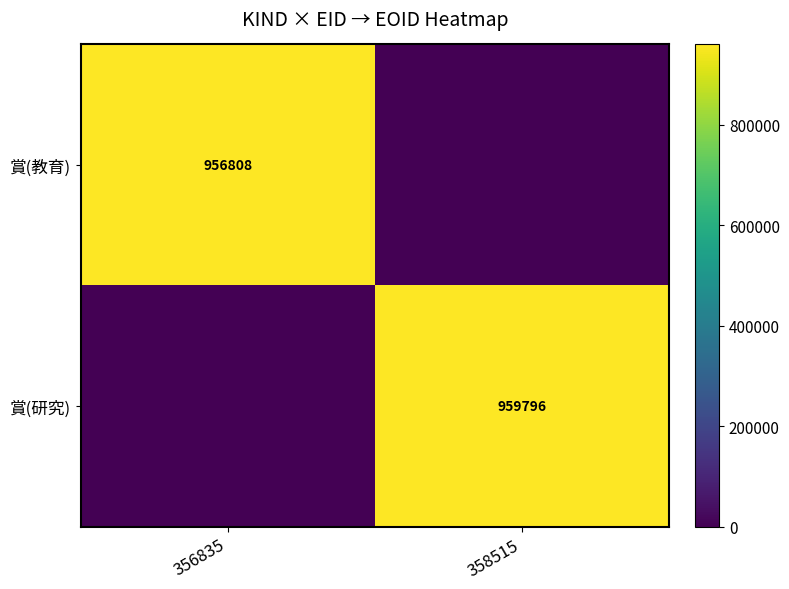

What is the sum of all 賞(研究) values?

959796